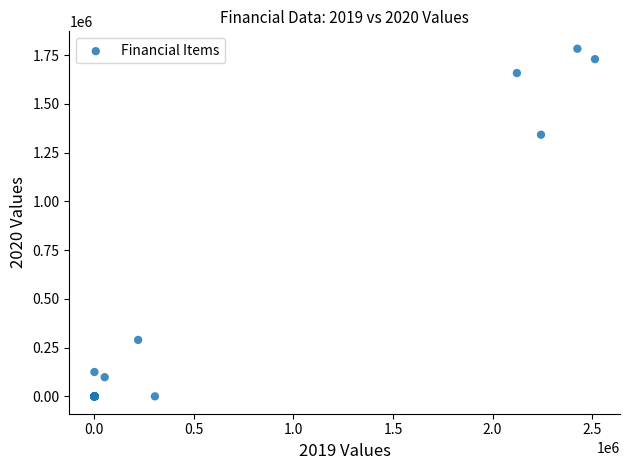

What Y value in the scatter plot is closest to 891427?

1341760.1